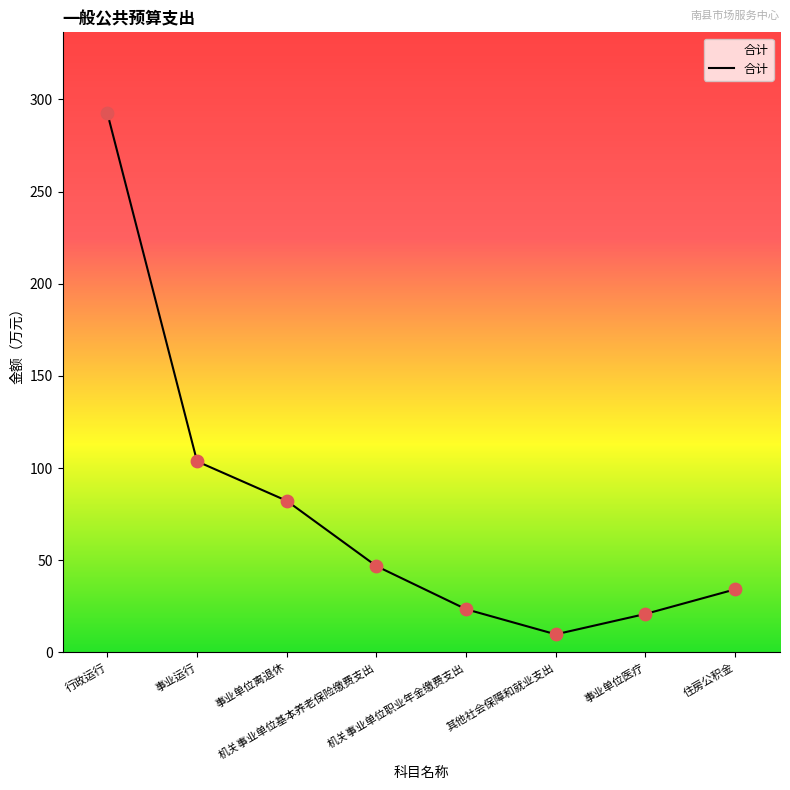

What is the ratio of the value at 事业单位医疗 to the value at 住房公积金?

0.6